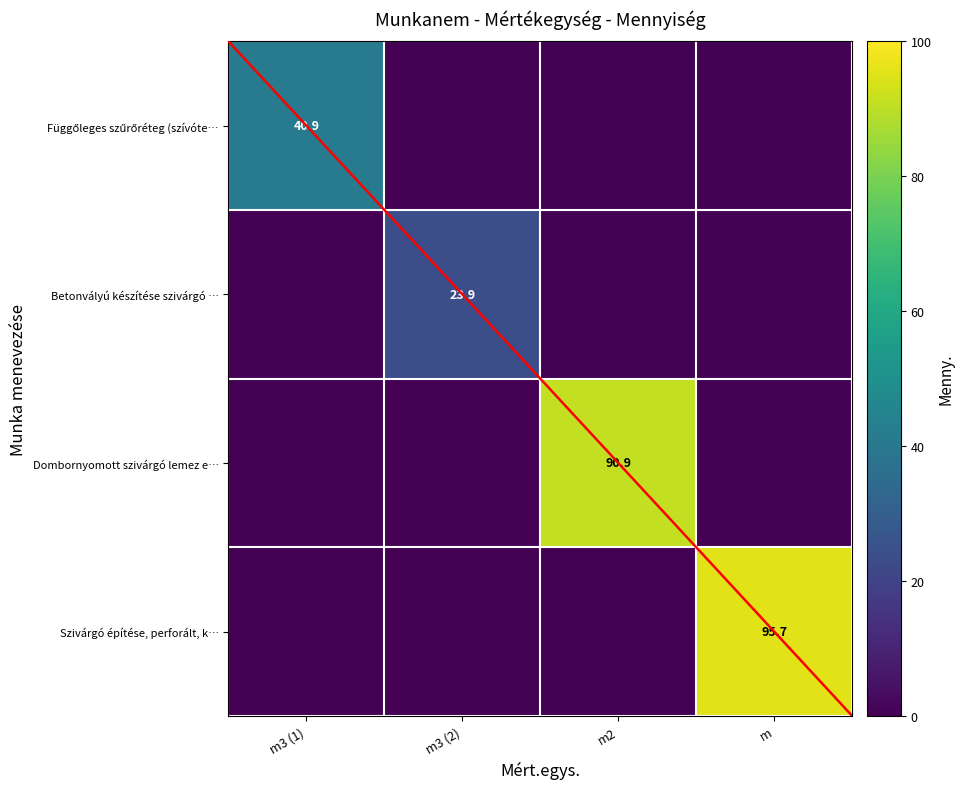

Is it true that Dombornyomott szivárgó lemez e… equals 90.9 at m2?

True